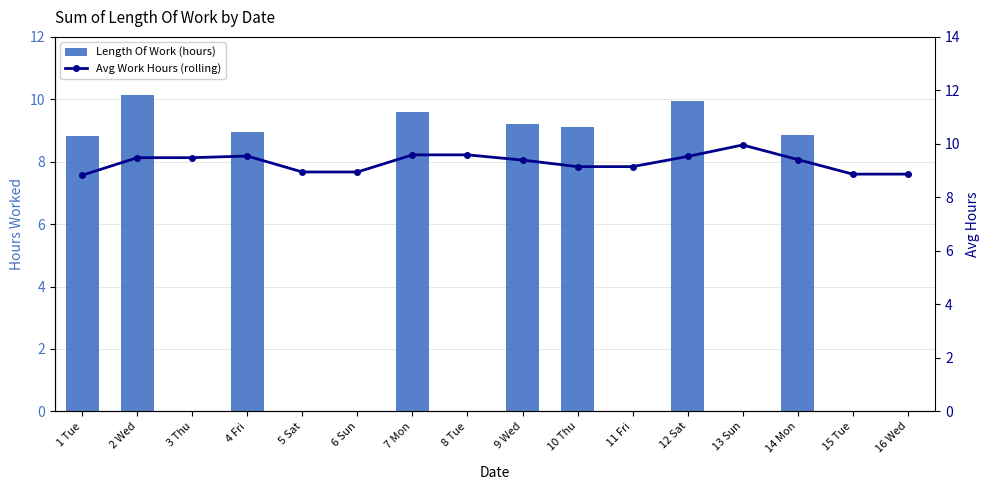

What is the label of the 12th bar from the right?

5 Sat